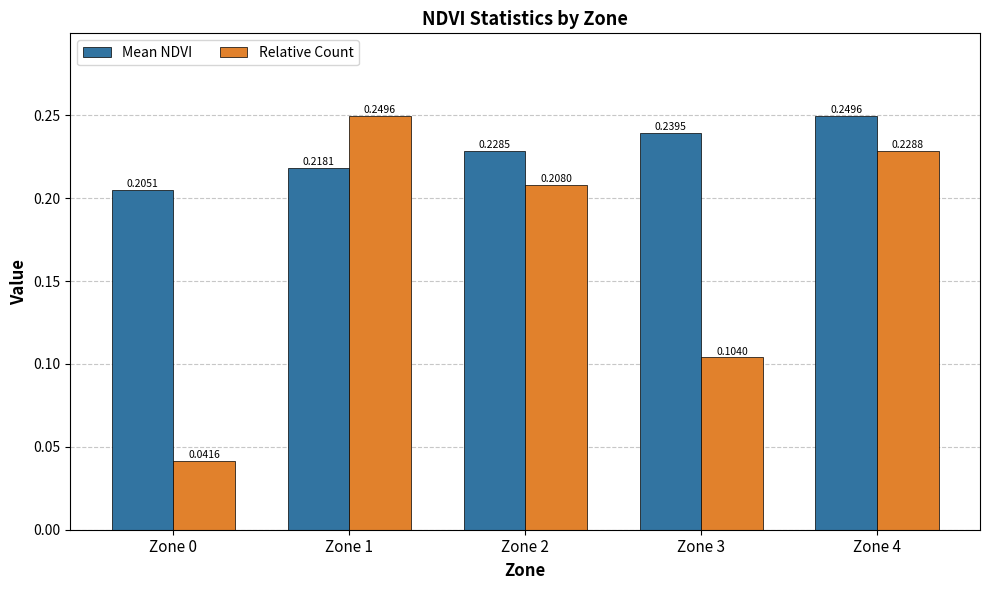

Does the chart contain any negative values?

No